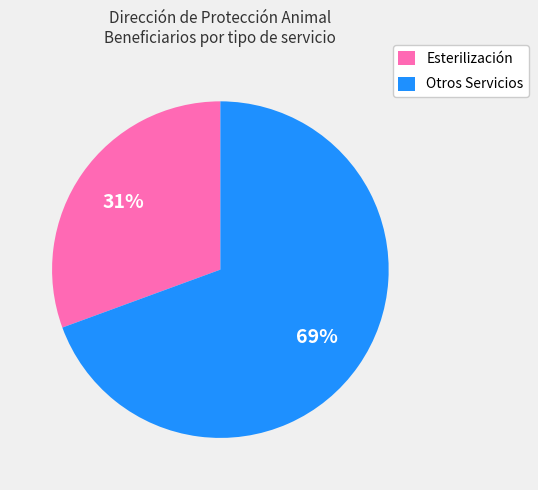

Does Esterilización represent more than half of the total?

No